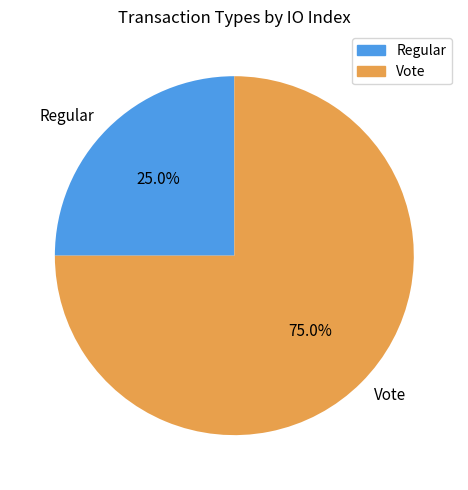

Count the number of slices in the pie.

2